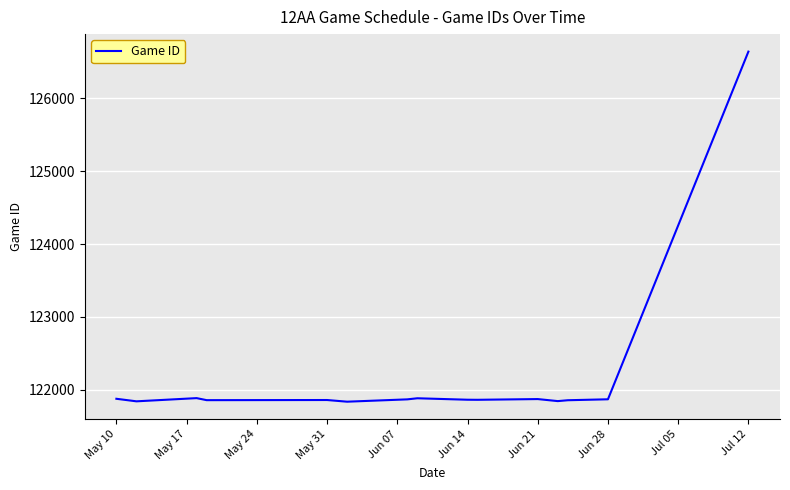

What is the minimum value shown in the chart?

121833